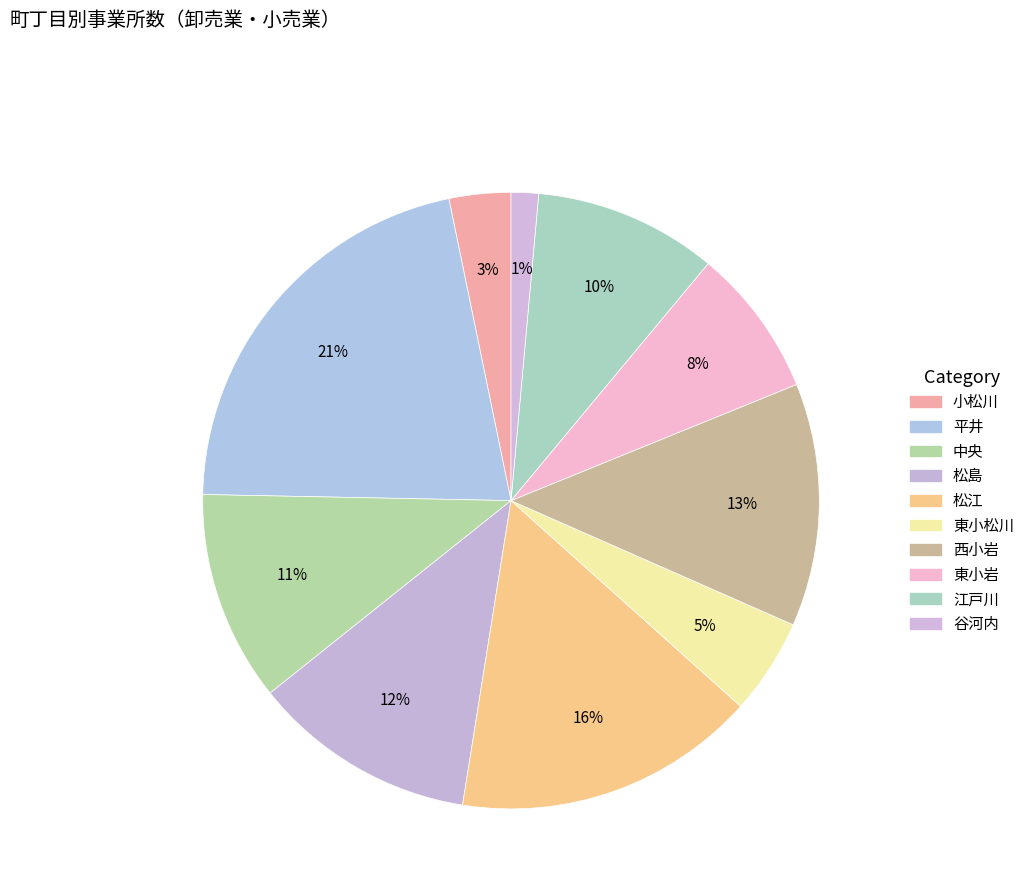

Rank the categories by value from lowest to highest.

谷河内, 小松川, 東小松川, 東小岩, 江戸川, 中央, 松島, 西小岩, 松江, 平井